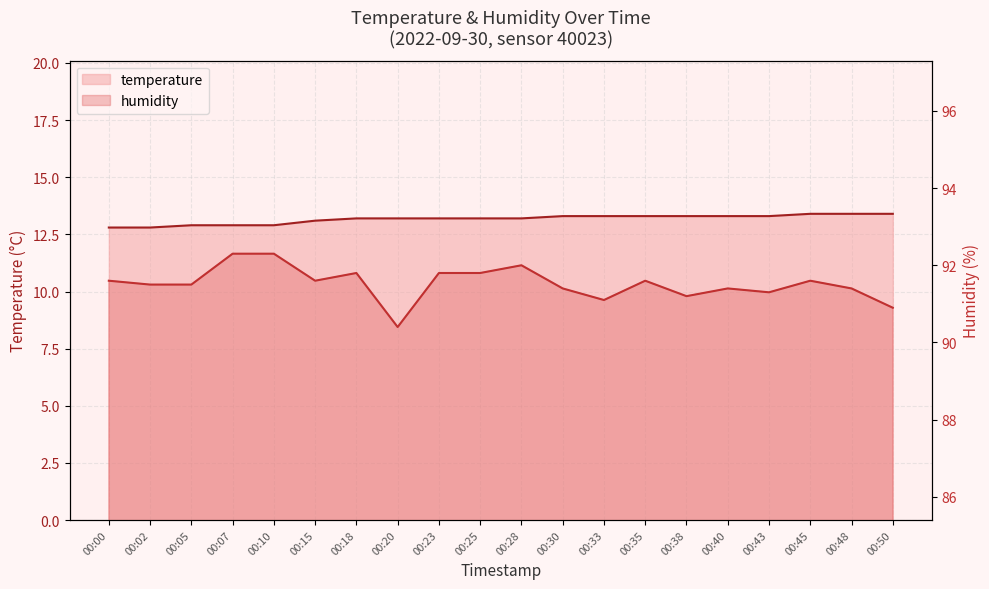

What is the sum of the humidity values at 00:48 and 00:02?

182.9